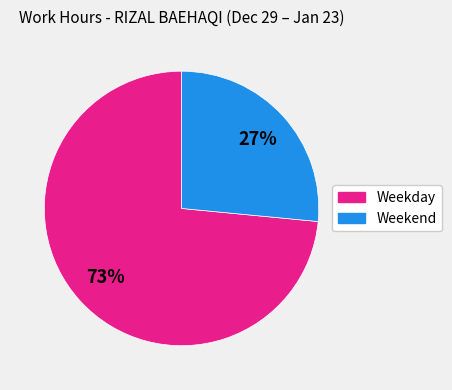

To the nearest percent, what is the average slice percentage?

50%